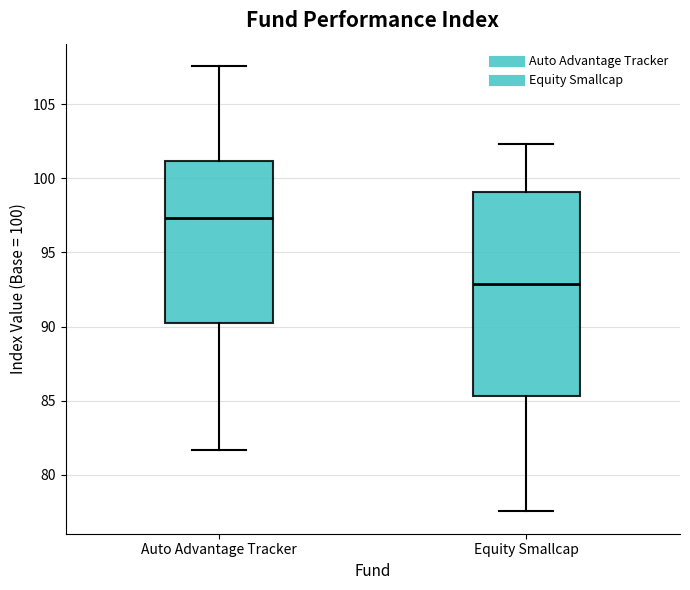

Which box has the lowest median line?

Equity Smallcap